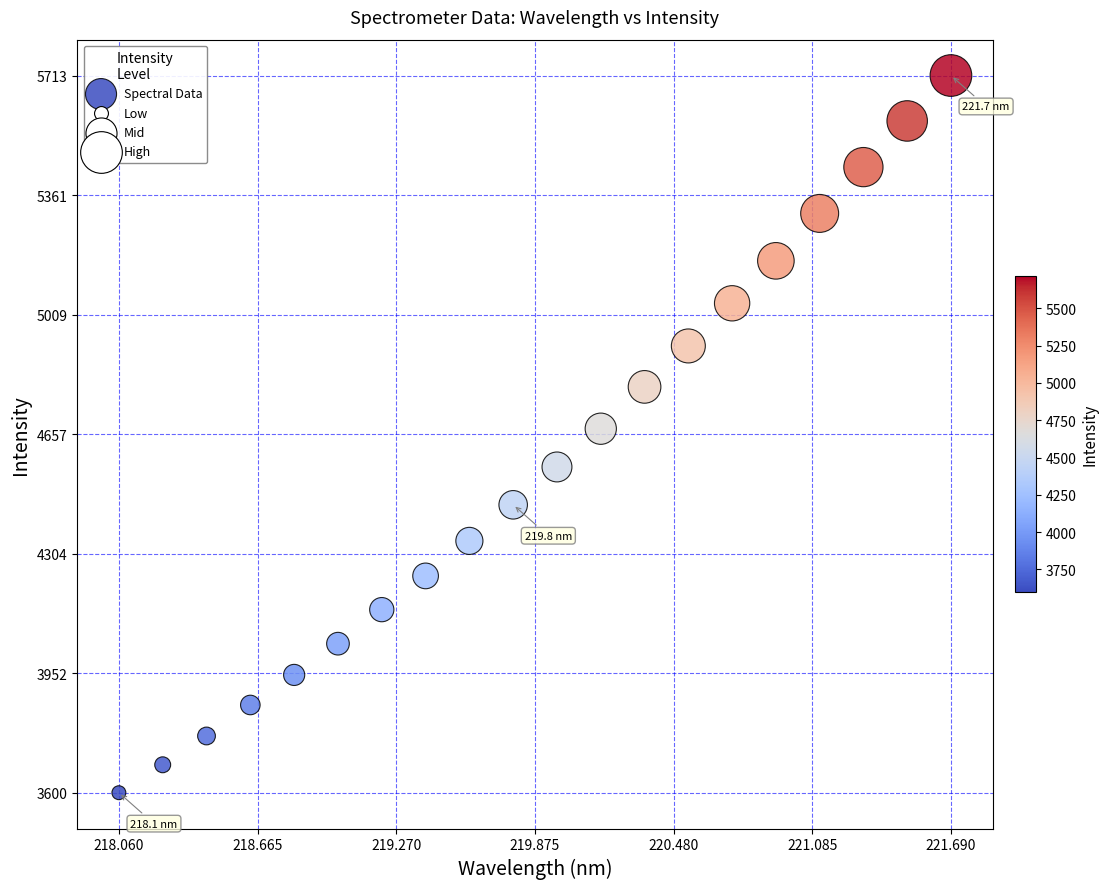

What is the range of Y values (max minus min)?

2113.4